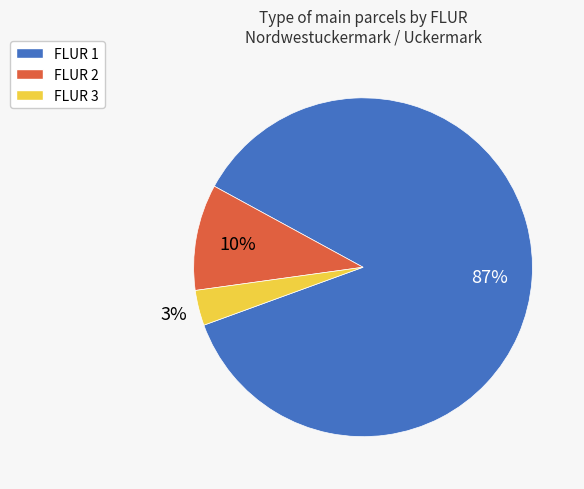

Count the number of slices in the pie.

3